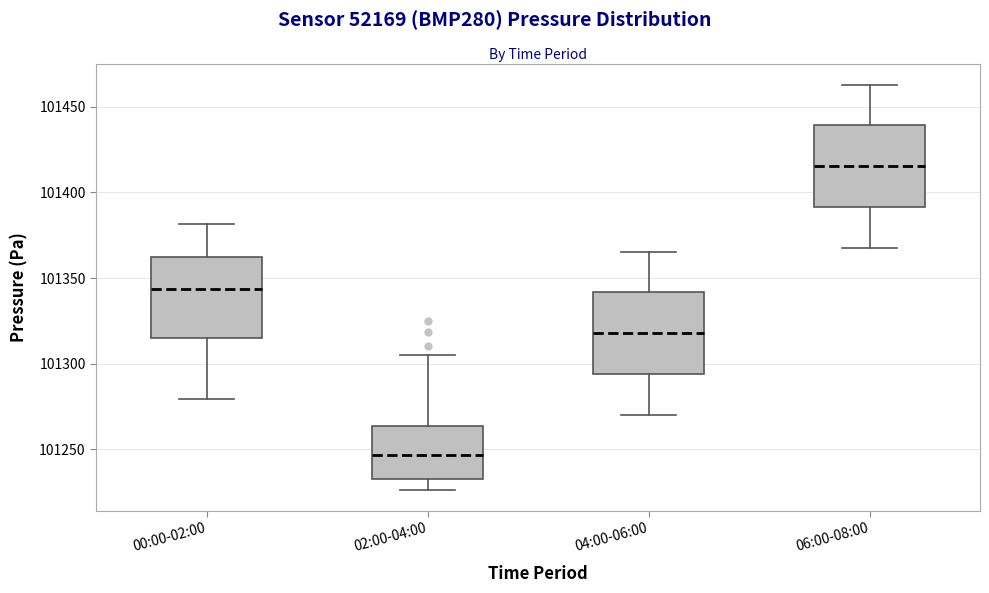

Where does the lower whisker of the box for 04:00-06:00 end on the y-axis? The values are not printed on the chart, so give them approximately, as read against the axis.

101270